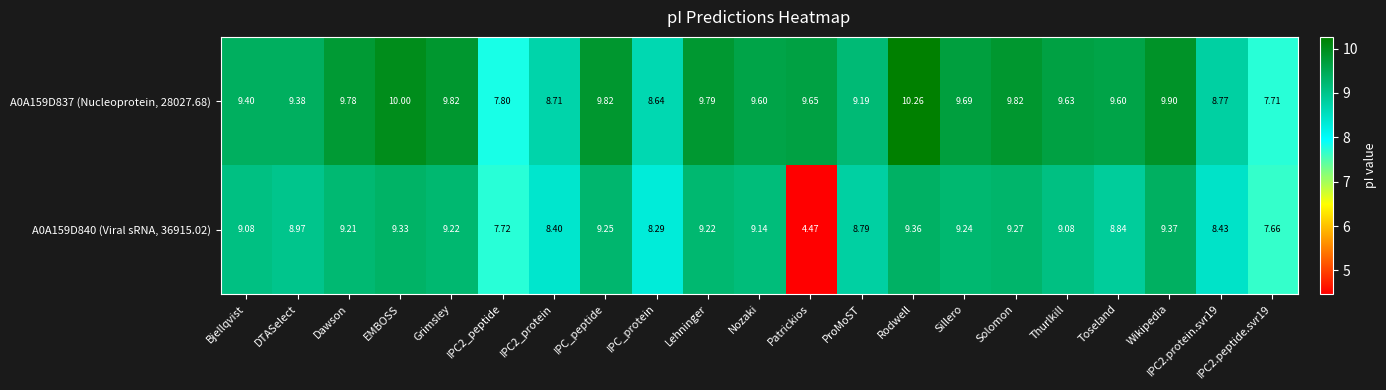

What is the total value across all series at Dawson?

19.0